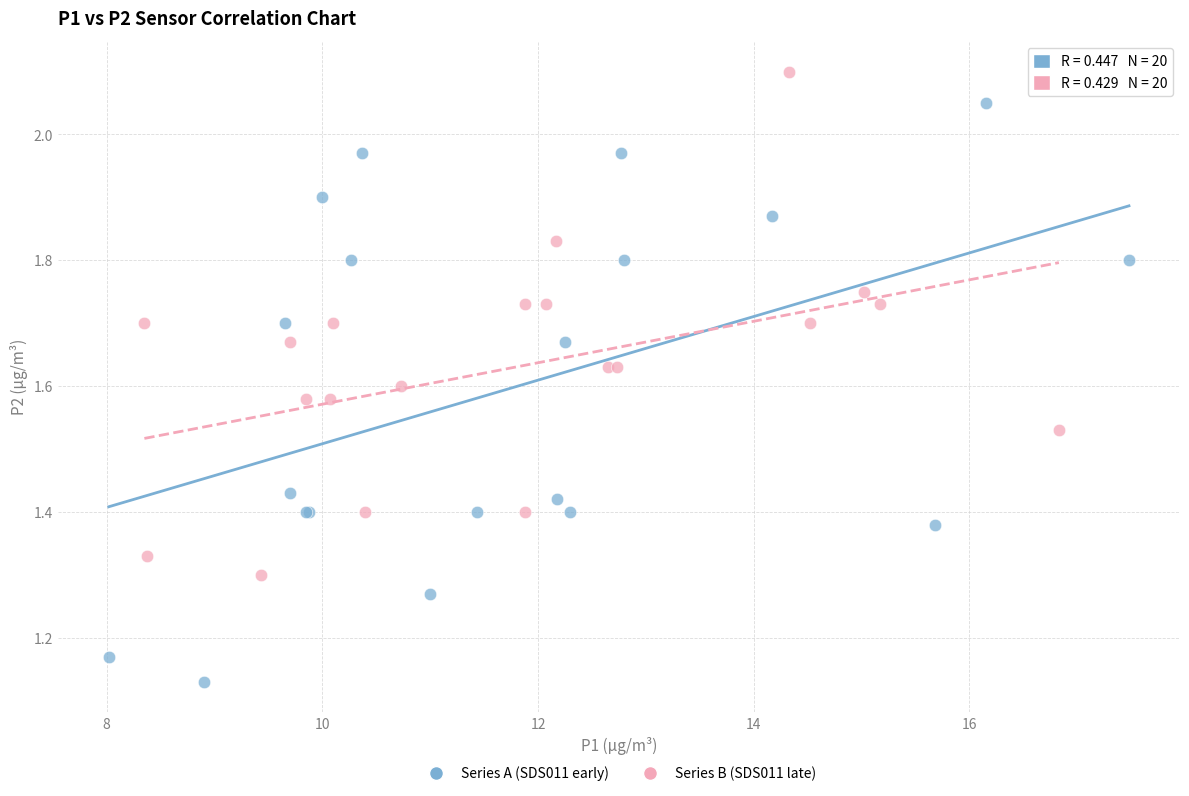

What are all the series names shown in the legend?

Series A (SDS011 early), Series B (SDS011 late)